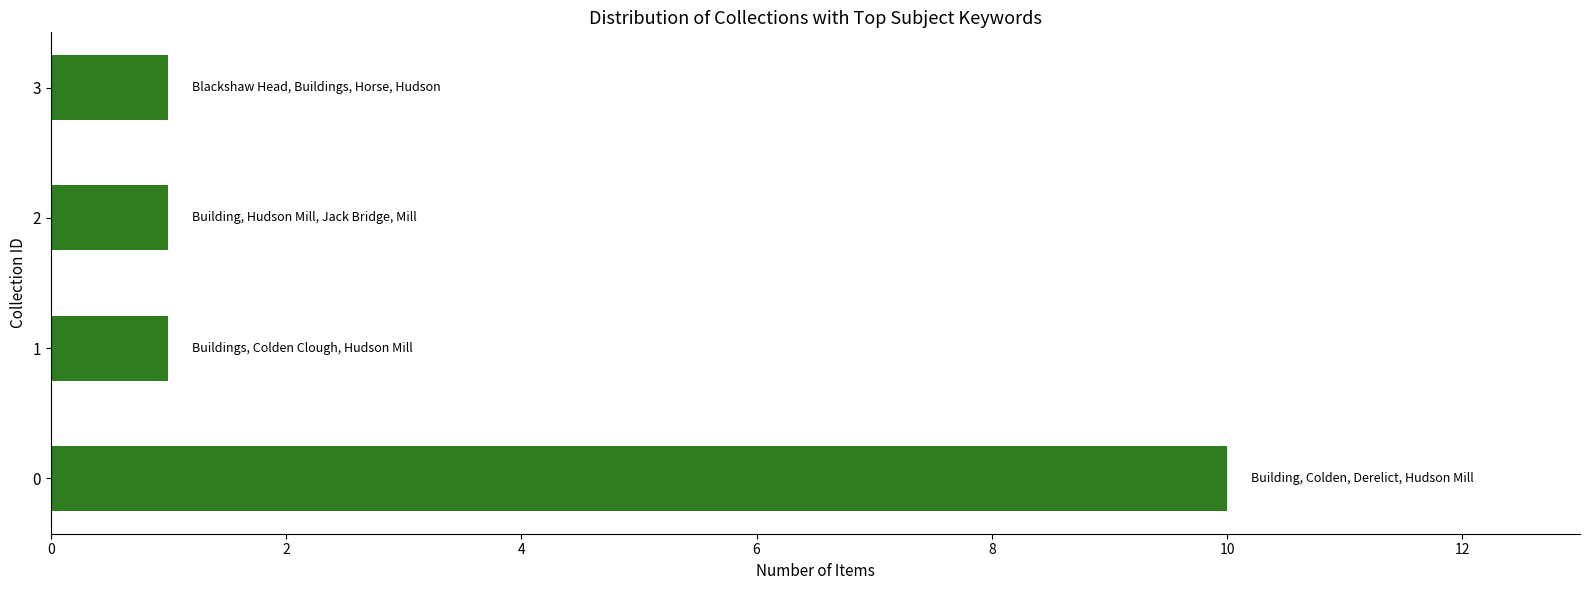

The value at 1 is 1. True or false?

True